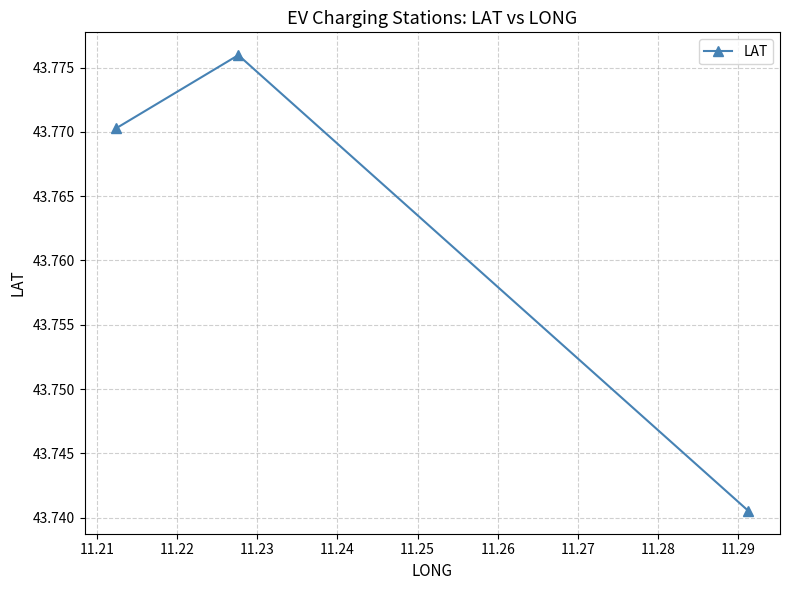

How many categories are shown in the chart?

3